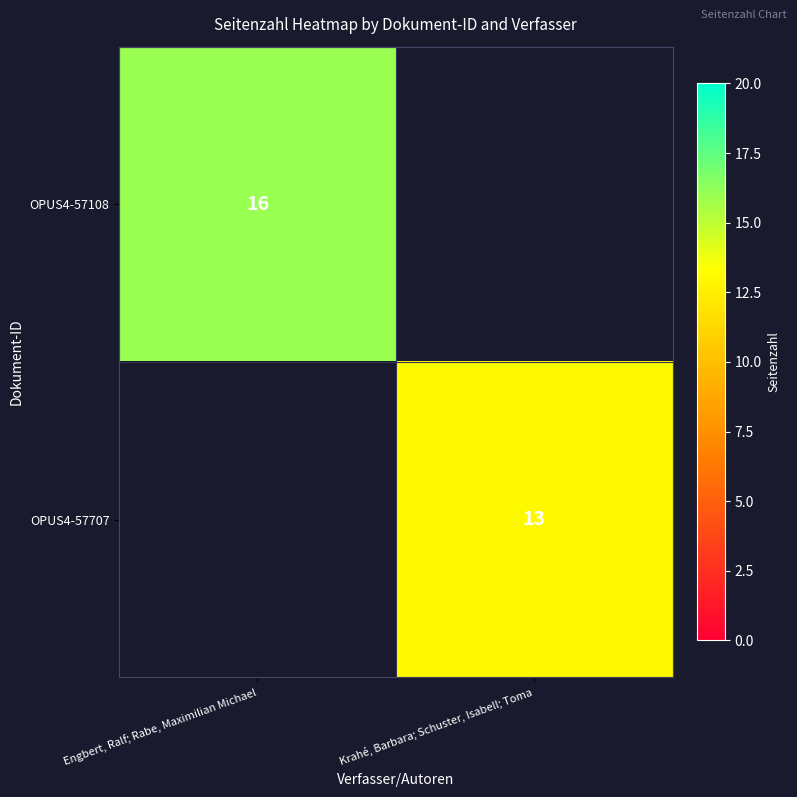

At which category is the sum across all series the highest?

Engbert, Ralf; Rabe, Maximilian Michael